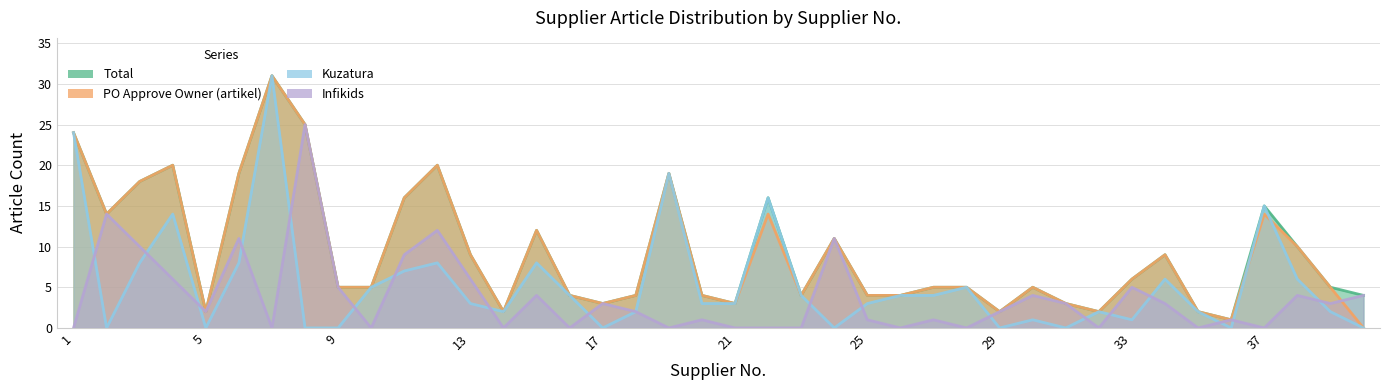

Reading left to right, what are all the values shown in this chart?

Total: 1=24	2=14	3=18	4=20	5=2	6=19	7=31	8=25	9=5	10=5	11=16	12=20	13=9	14=2	15=12	16=4	17=3	18=4	19=19	20=4	21=3	22=16	23=4	24=11	25=4	26=4	27=5	28=5	29=2	30=5	31=3	32=2	33=6	34=9	35=2	36=1	37=15	38=10	39=5	40=4
PO Approve Owner (artikel): 1=24	2=14	3=18	4=20	5=2	6=19	7=31	8=25	9=5	10=5	11=16	12=20	13=9	14=2	15=12	16=4	17=3	18=4	19=19	20=4	21=3	22=14	23=4	24=11	25=4	26=4	27=5	28=5	29=2	30=5	31=3	32=2	33=6	34=9	35=2	36=1	37=14	38=10	39=5	40=0
Kuzatura: 1=24	2=0	3=8	4=14	5=0	6=8	7=31	8=0	9=0	10=5	11=7	12=8	13=3	14=2	15=8	16=4	17=0	18=2	19=19	20=3	21=3	22=16	23=4	24=0	25=3	26=4	27=4	28=5	29=0	30=1	31=0	32=2	33=1	34=6	35=2	36=0	37=15	38=6	39=2	40=0
Infikids: 1=0	2=14	3=10	4=6	5=2	6=11	7=0	8=25	9=5	10=0	11=9	12=12	13=6	14=0	15=4	16=0	17=3	18=2	19=0	20=1	21=0	22=0	23=0	24=11	25=1	26=0	27=1	28=0	29=2	30=4	31=3	32=0	33=5	34=3	35=0	36=1	37=0	38=4	39=3	40=4